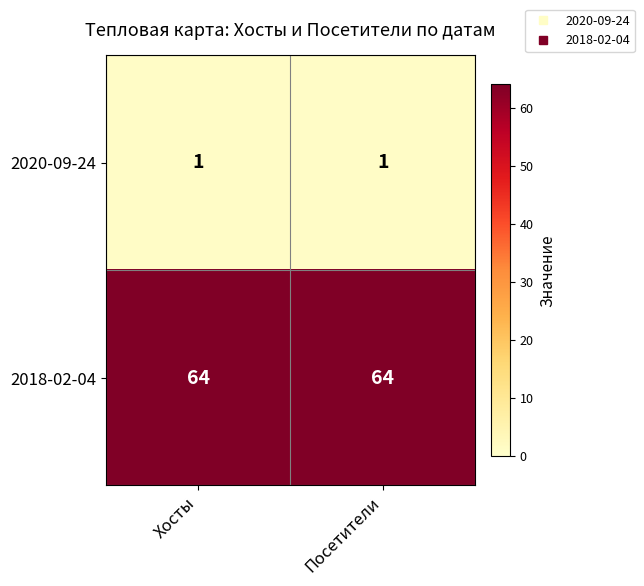

Reading left to right, extract all data points from this chart.

2020-09-24: Хосты=1	Посетители=1
2018-02-04: Хосты=64	Посетители=64